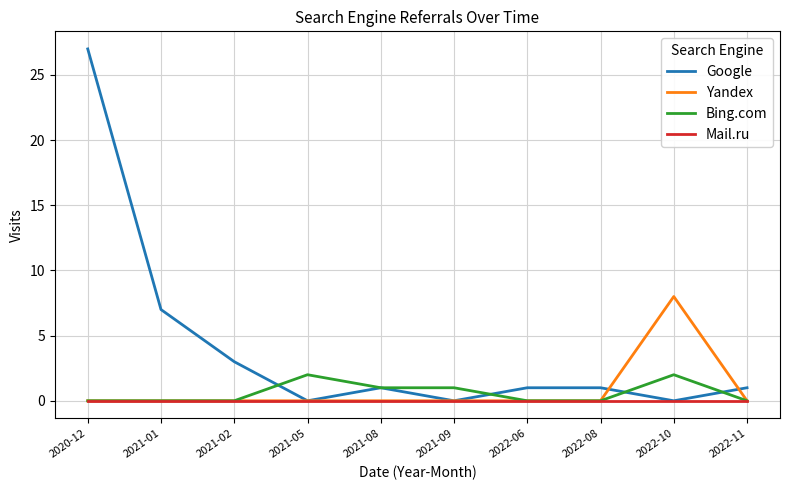

Rank the series by their maximum value, from highest to lowest.

Google, Yandex, Bing.com, Mail.ru